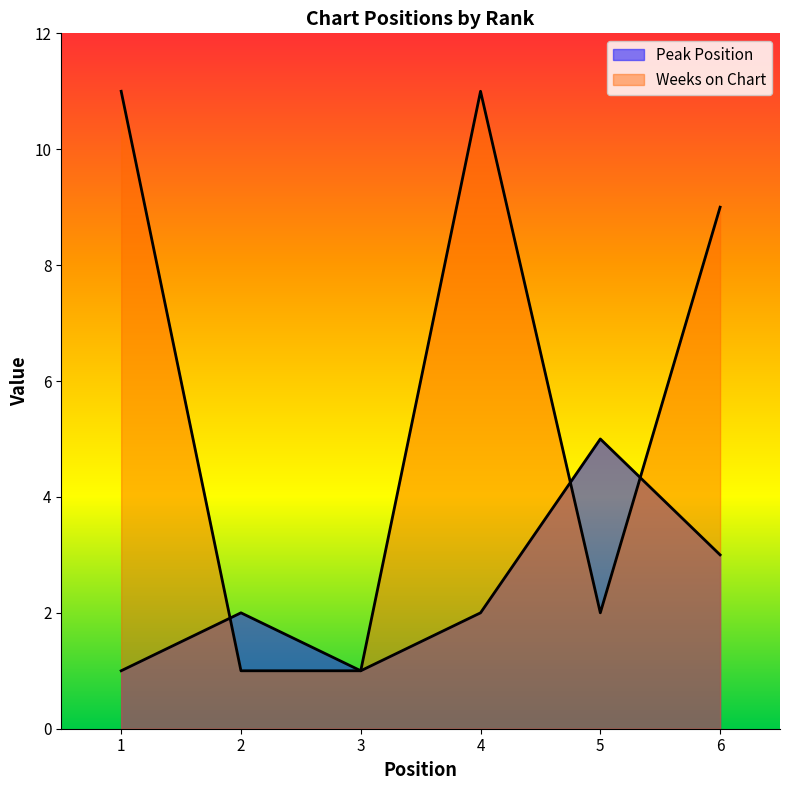

Reading left to right, extract all data points from this chart.

Peak Position: 1	2	1	2	5	3
Weeks on Chart: 11	1	1	11	2	9